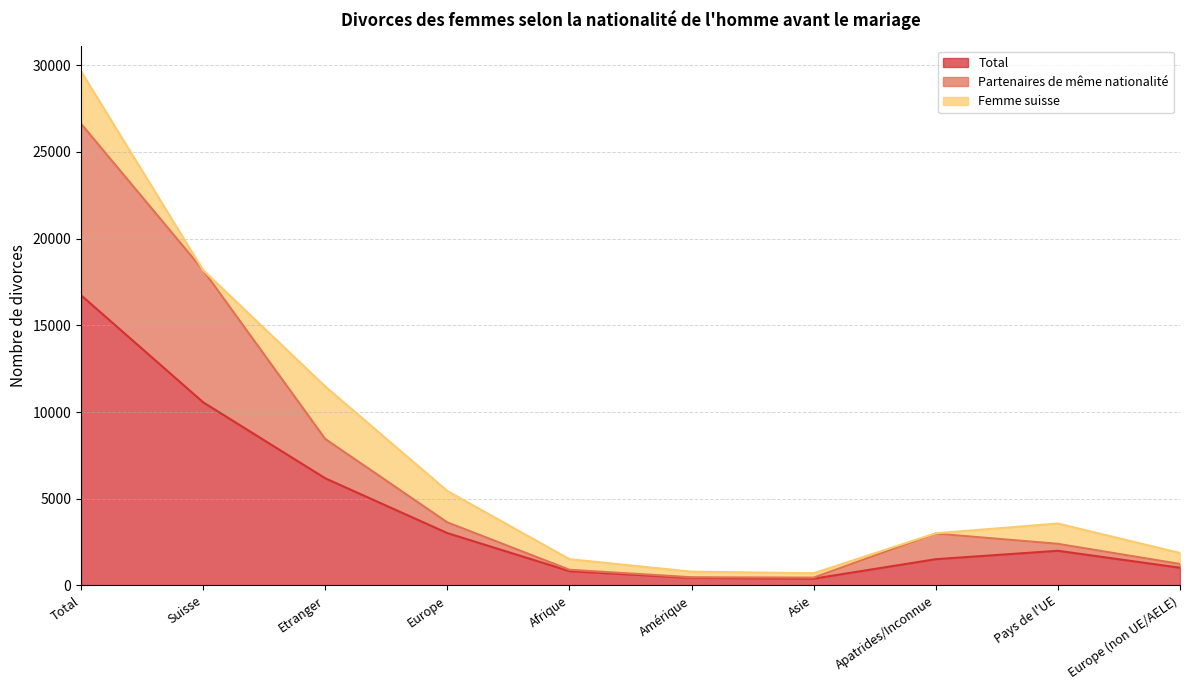

At which label does Partenaires de même nationalité first exceed 2986?

Total